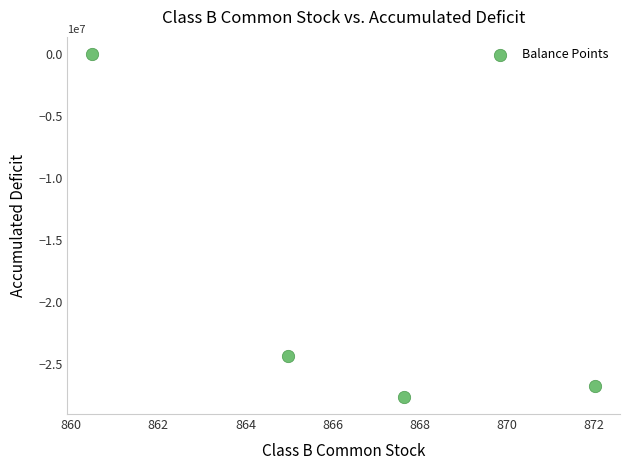

What Y value in the scatter plot is closest to -13805730?

-24337409